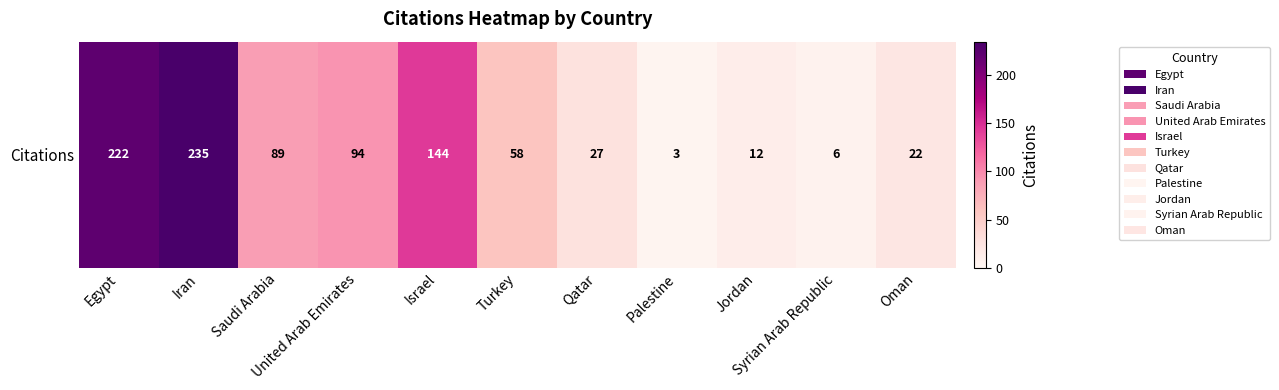

The chart shows a value of 36 at United Arab Emirates. True or false?

False